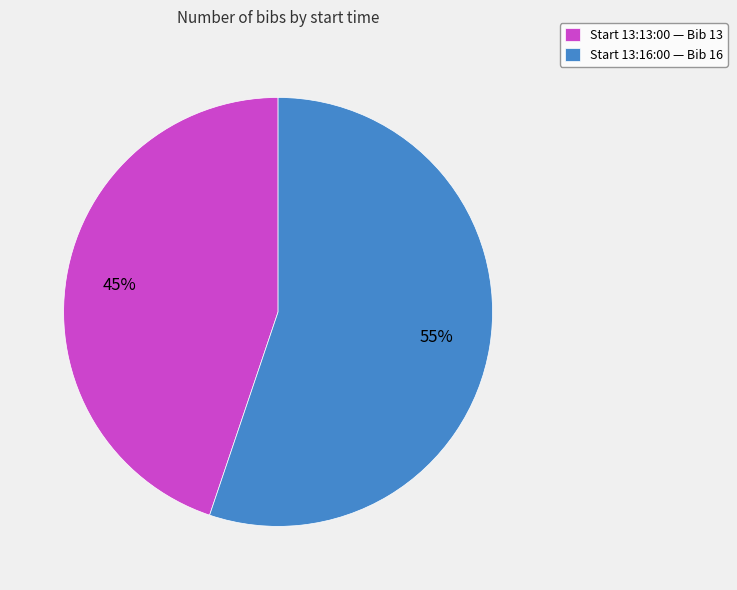

Between Start 13:16:00 — Bib 16 and Start 13:13:00 — Bib 13, which is larger?

Start 13:16:00 — Bib 16